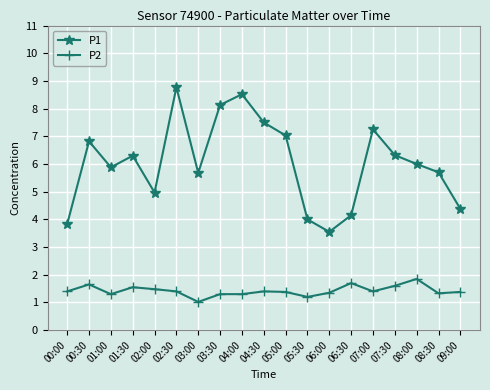

True or false: P2 and P1 intersect in this chart.

False